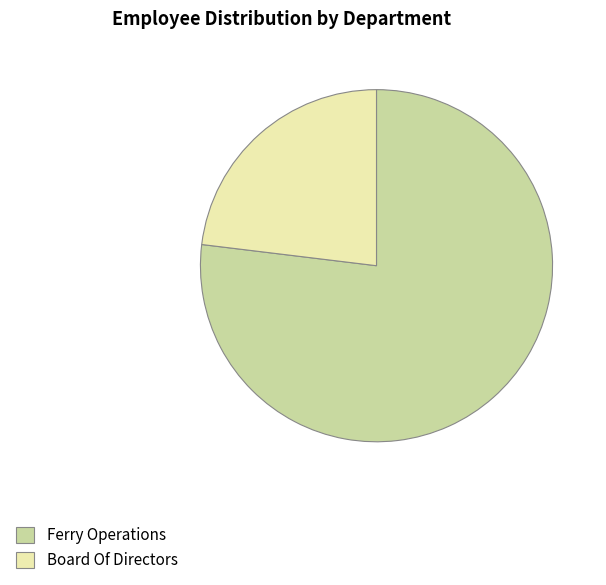

The Board Of Directors slice represents 23% of the pie. True or false?

True